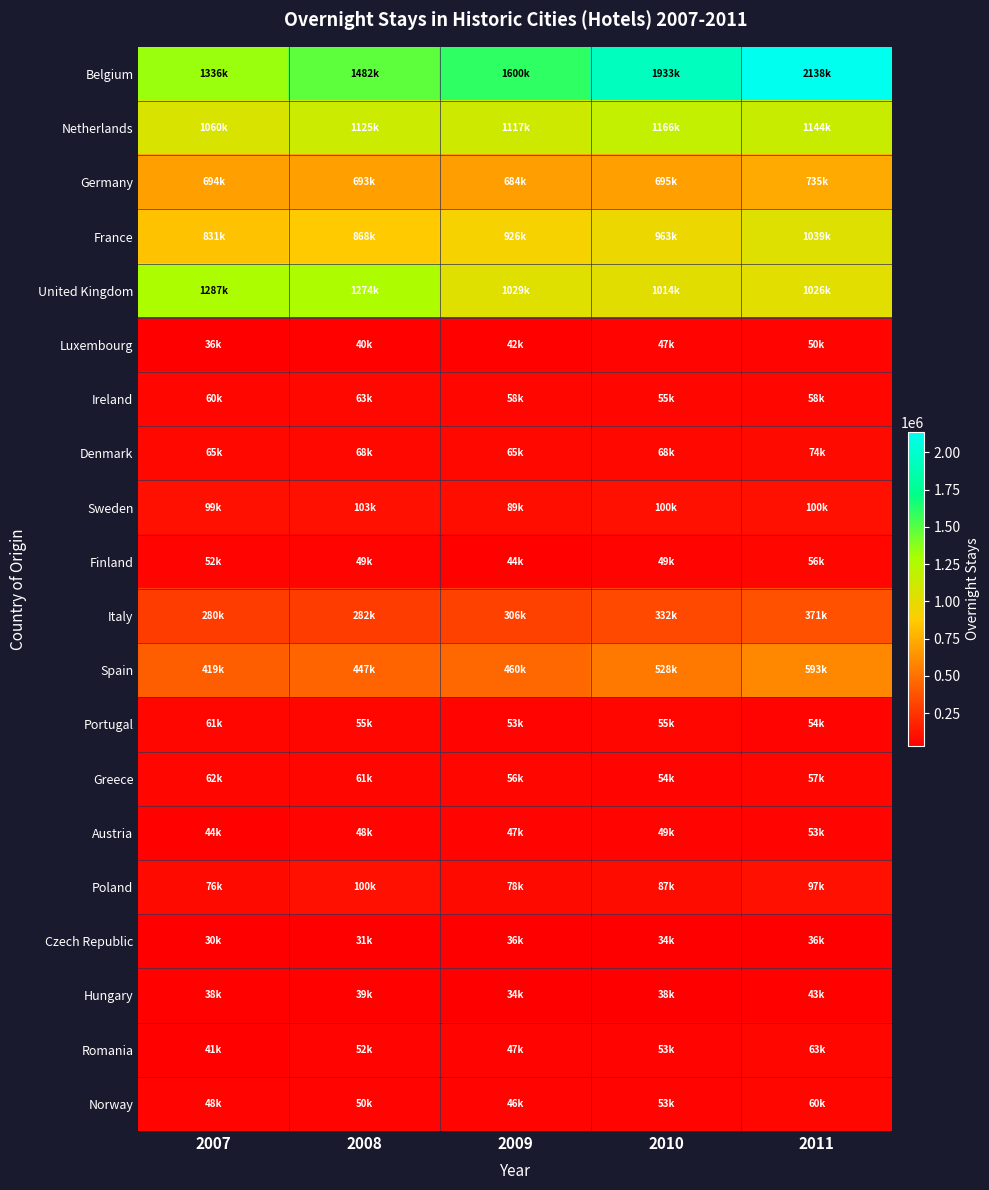

How many series are shown in this chart?

20